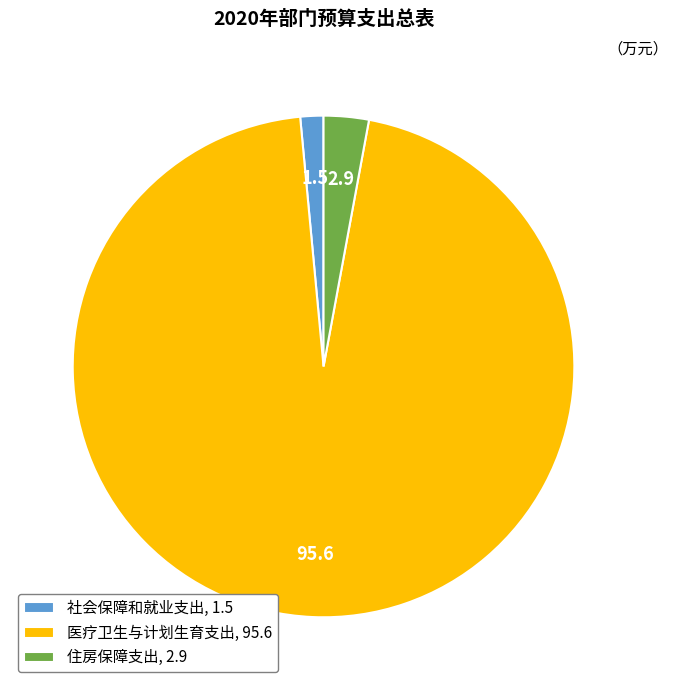

Rank the categories by value from lowest to highest.

社会保障和就业支出, 住房保障支出, 医疗卫生与计划生育支出